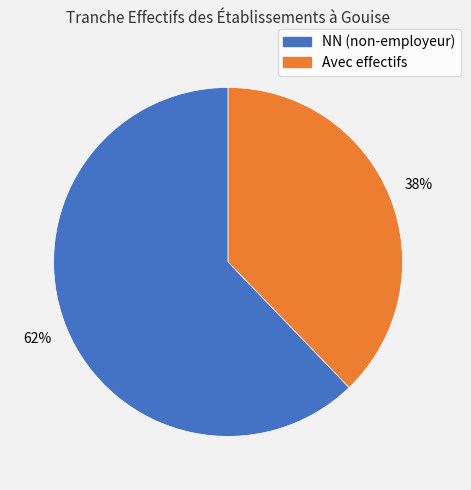

To the nearest percent, what is the difference between the largest and smallest slice percentages?

24%